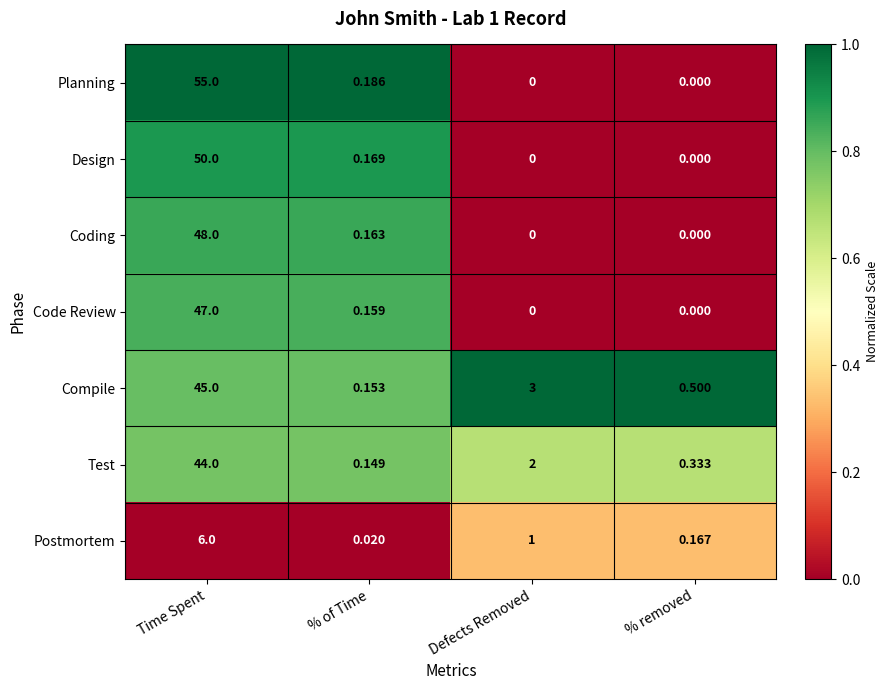

At which label does Postmortem first exceed 1?

Time Spent